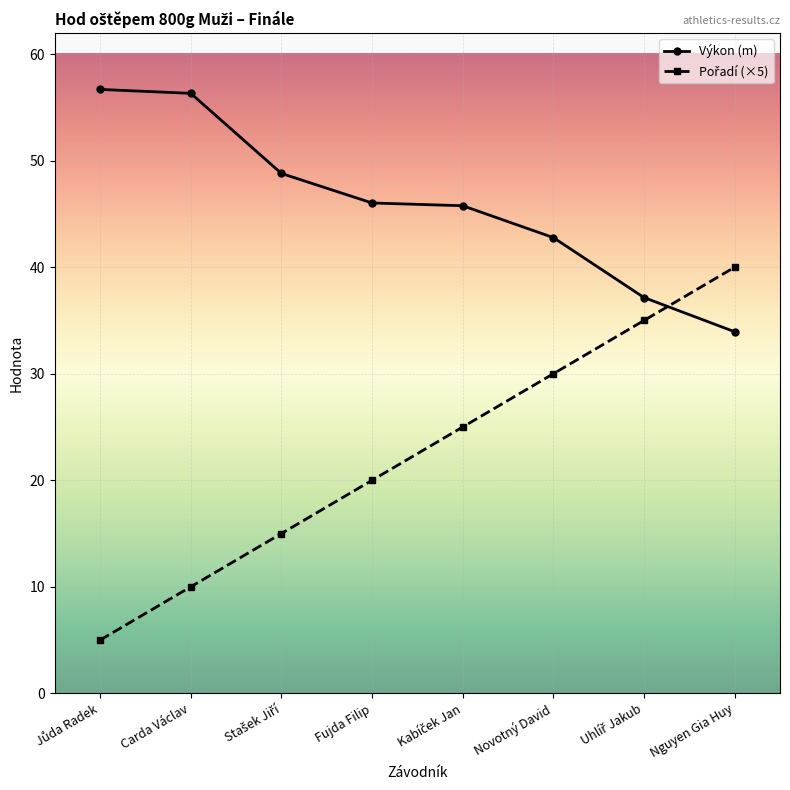

What is the label of the 4th point from the left?

Fujda Filip